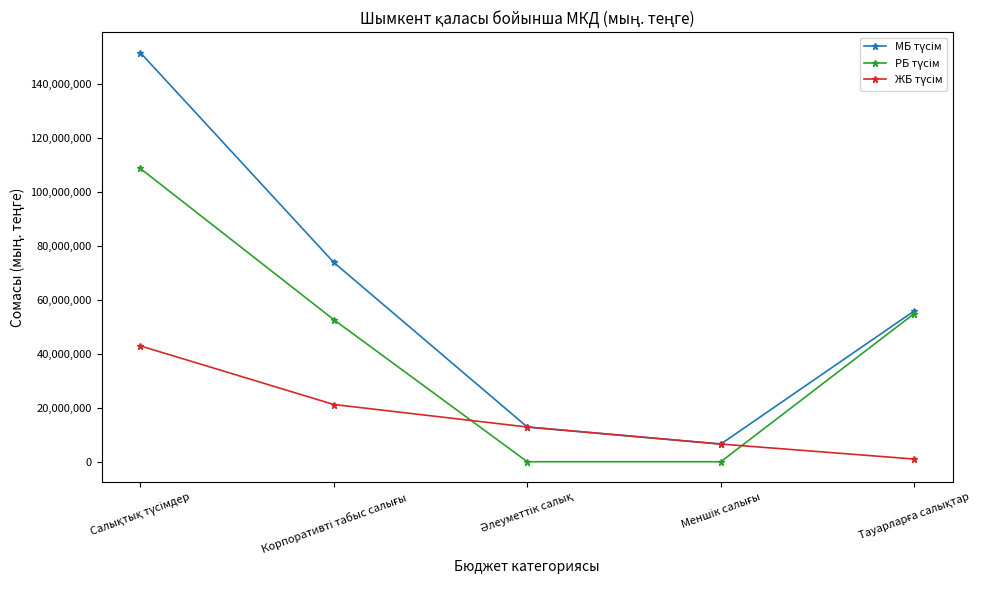

What is the greatest value displayed?

151813354